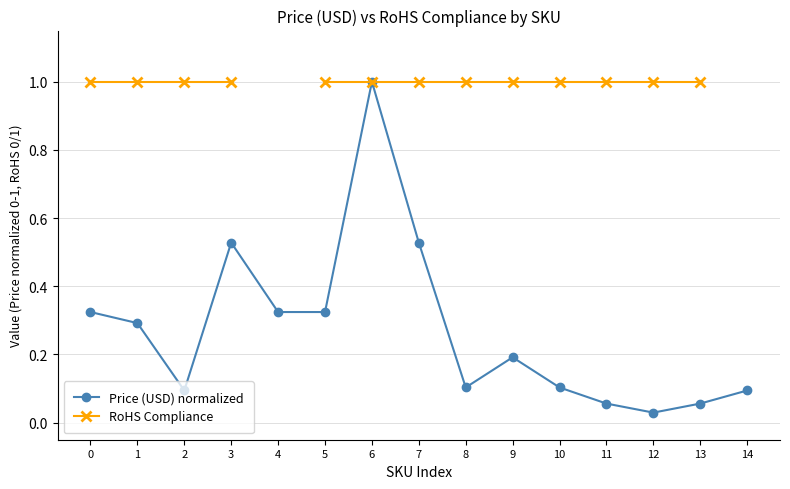

True or false: Price (USD) normalized and RoHS Compliance cross at least once.

False